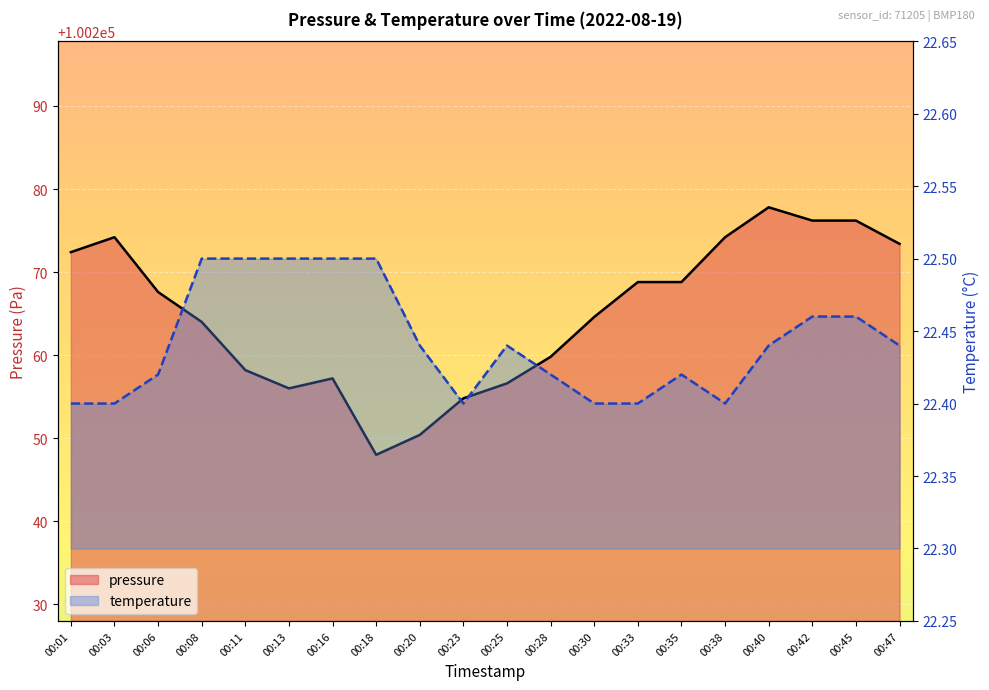

Reading left to right, extract all data points from this chart.

pressure: 00:01=100272.4	00:03=100274.2	00:06=100267.6	00:08=100264.0	00:11=100258.2	00:13=100256.0	00:16=100257.2	00:18=100248.0	00:20=100250.4	00:23=100254.8	00:25=100256.6	00:28=100259.8	00:30=100264.6	00:33=100268.8	00:35=100268.8	00:38=100274.2	00:40=100277.8	00:42=100276.2	00:45=100276.2	00:47=100273.4
temperature: 00:01=22.4	00:03=22.4	00:06=22.4	00:08=22.5	00:11=22.5	00:13=22.5	00:16=22.5	00:18=22.5	00:20=22.4	00:23=22.4	00:25=22.4	00:28=22.4	00:30=22.4	00:33=22.4	00:35=22.4	00:38=22.4	00:40=22.4	00:42=22.5	00:45=22.5	00:47=22.4